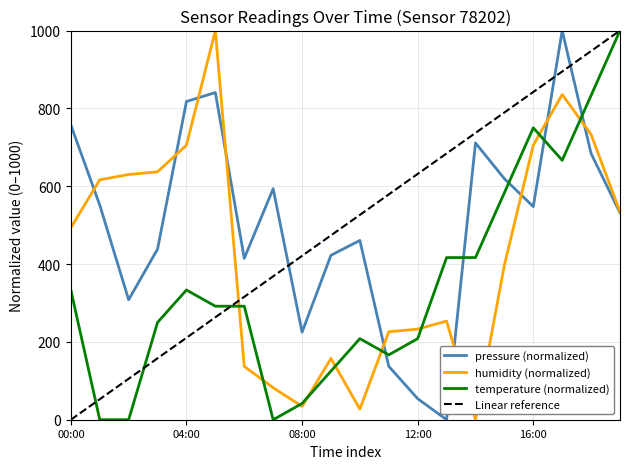

What is the difference between the second highest and second lowest values in the pressure series?

786.7